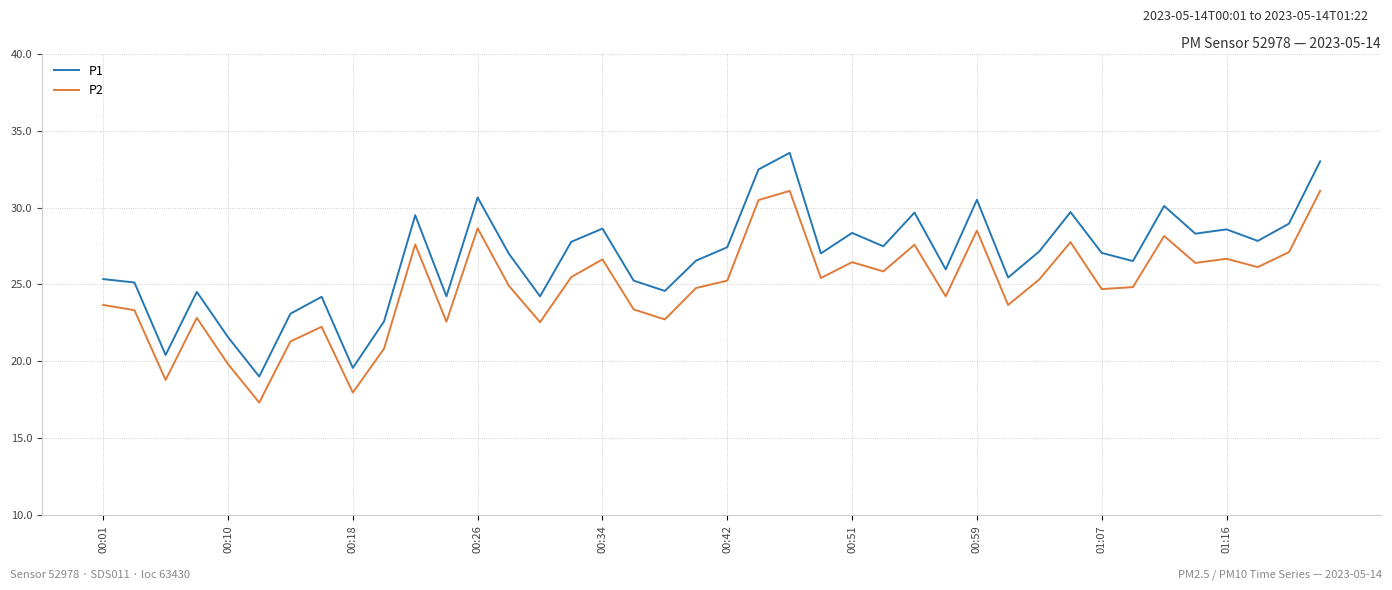

Which series has the widest spread of values?

P1